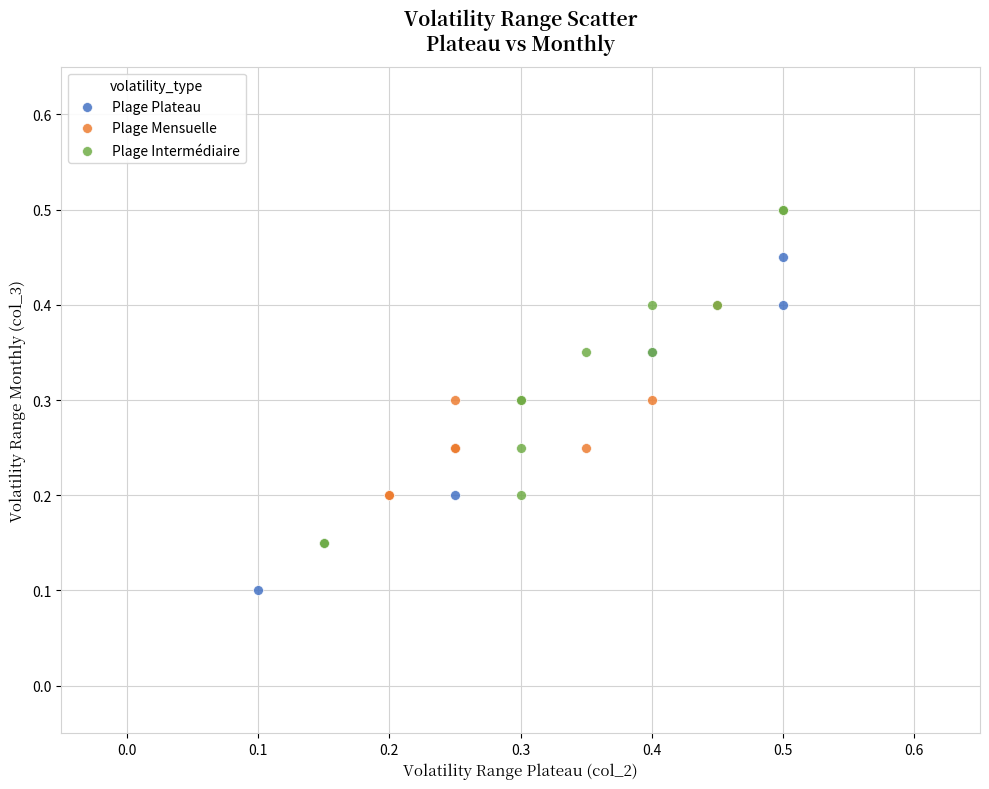

Which series reaches the minimum Y coordinate?

Plage Plateau